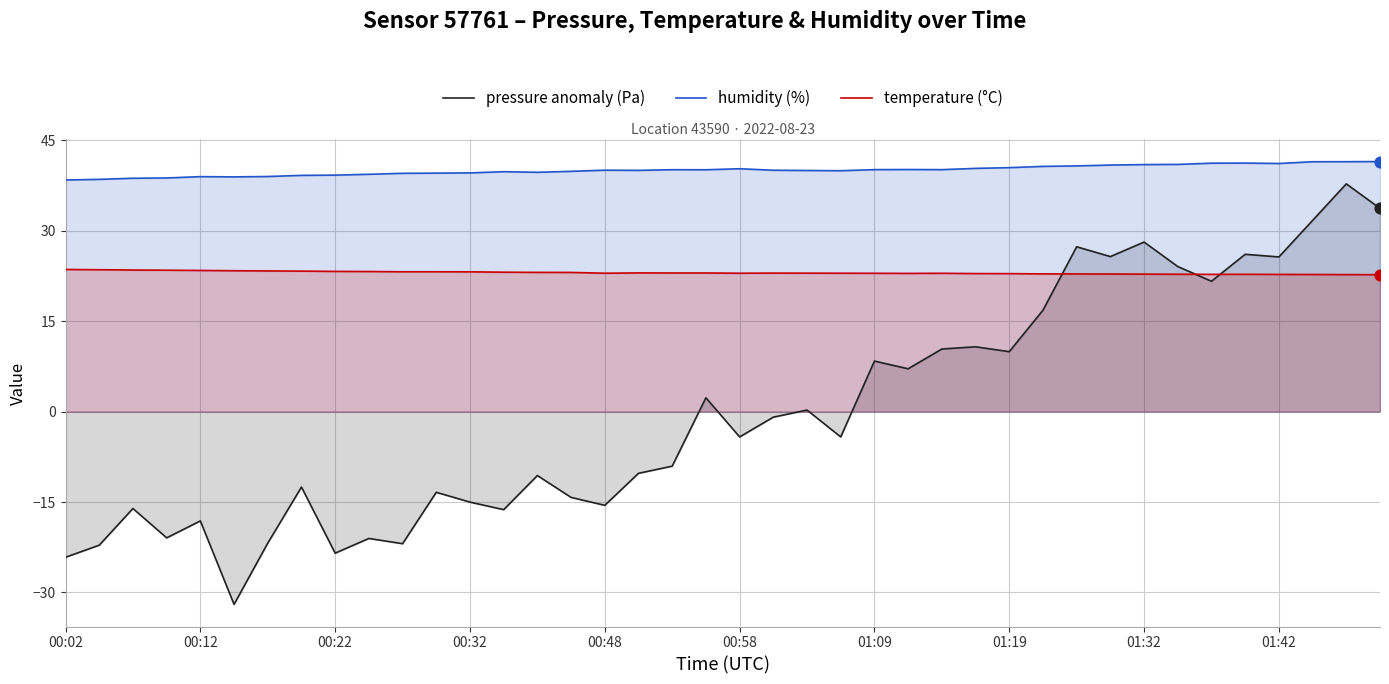

Which series contains the highest Y value?

humidity (%)